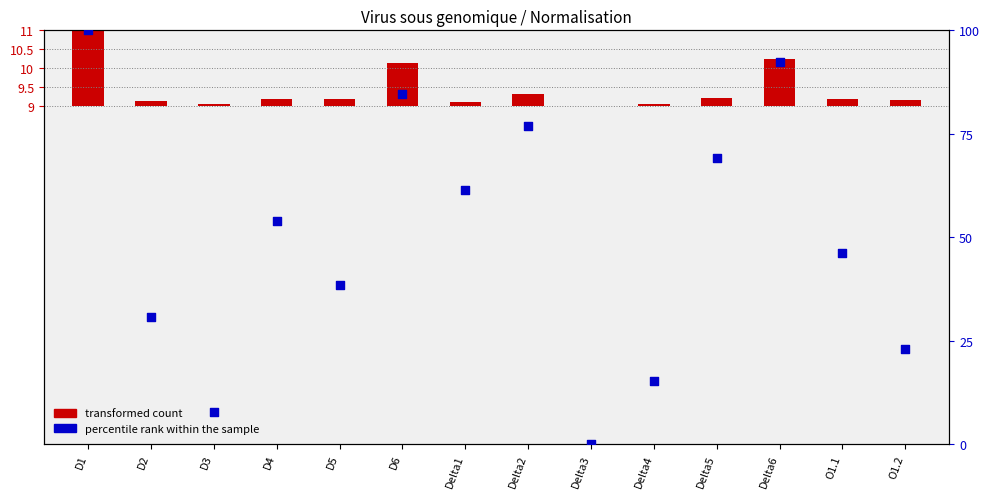

Which series contains the highest Y value?

percentile rank within the sample